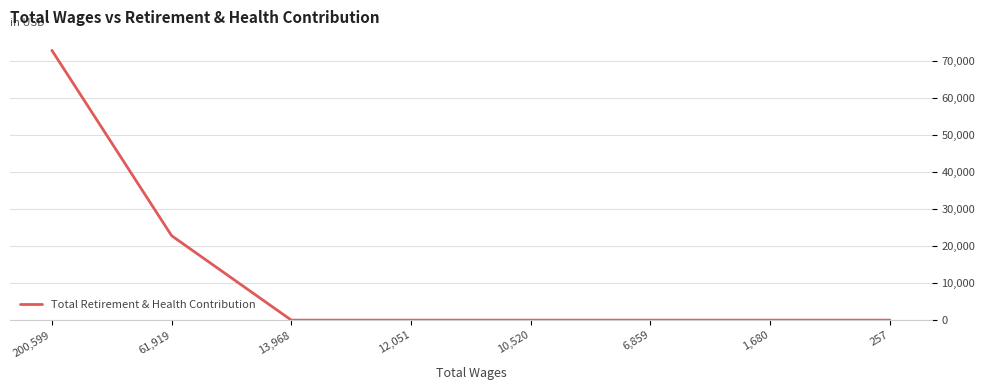

Where is the data nearest to the value 36401?

61,919